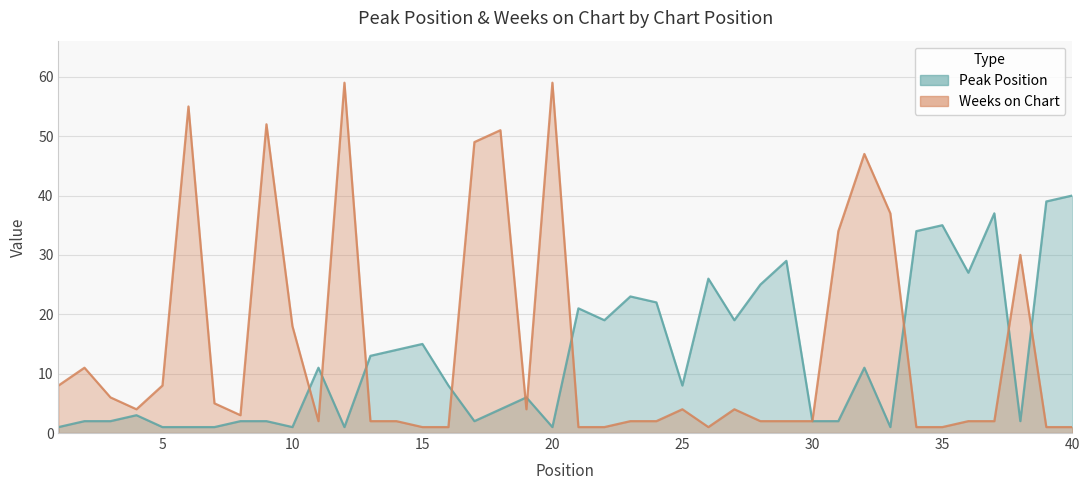

How many times do Peak Position and Weeks on Chart cross each other?

10